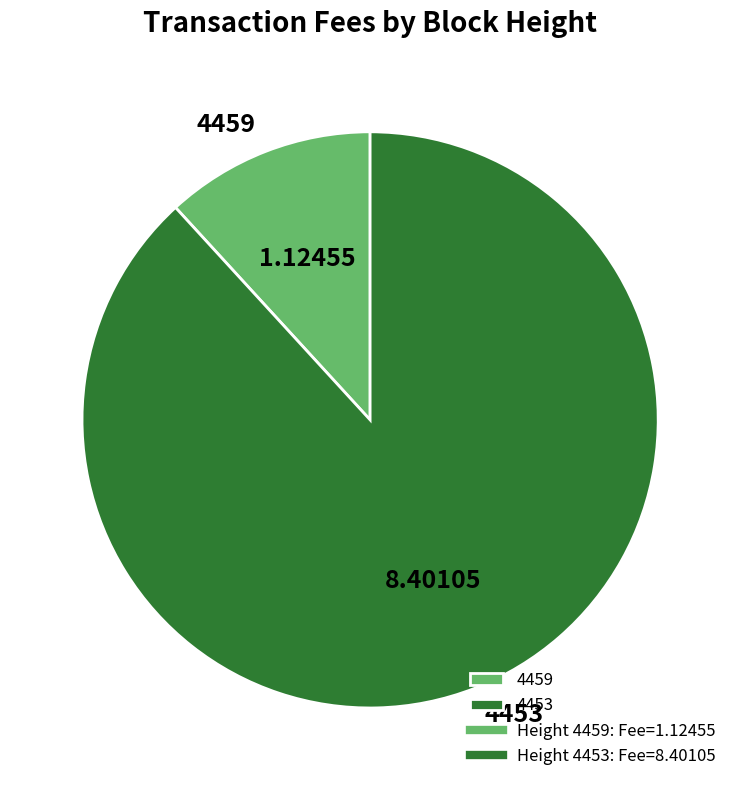

Does any single category account for the majority?

Yes